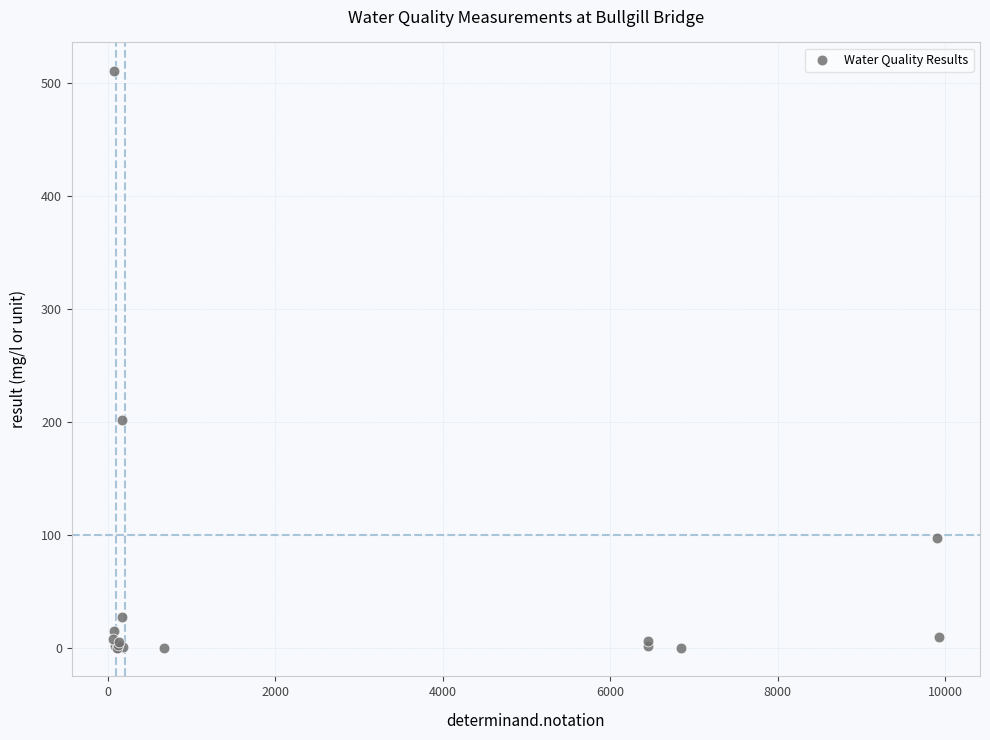

What Y value in the scatter plot is closest to 255?

202.0